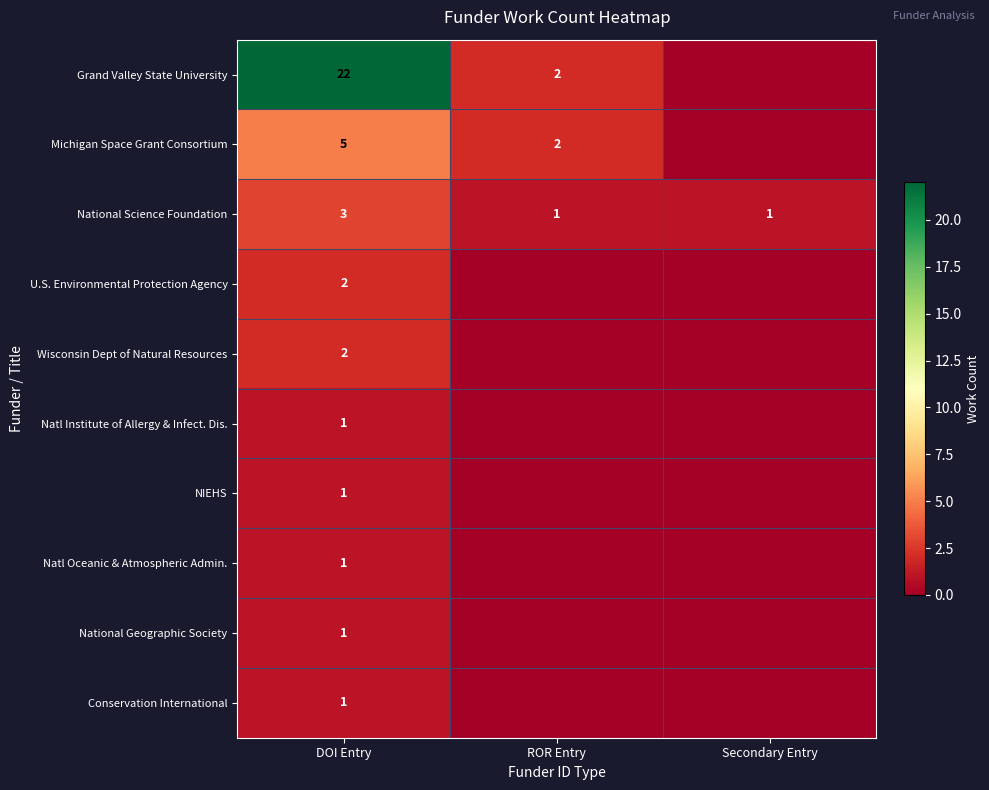

Which category has the highest value across all series?

DOI Entry